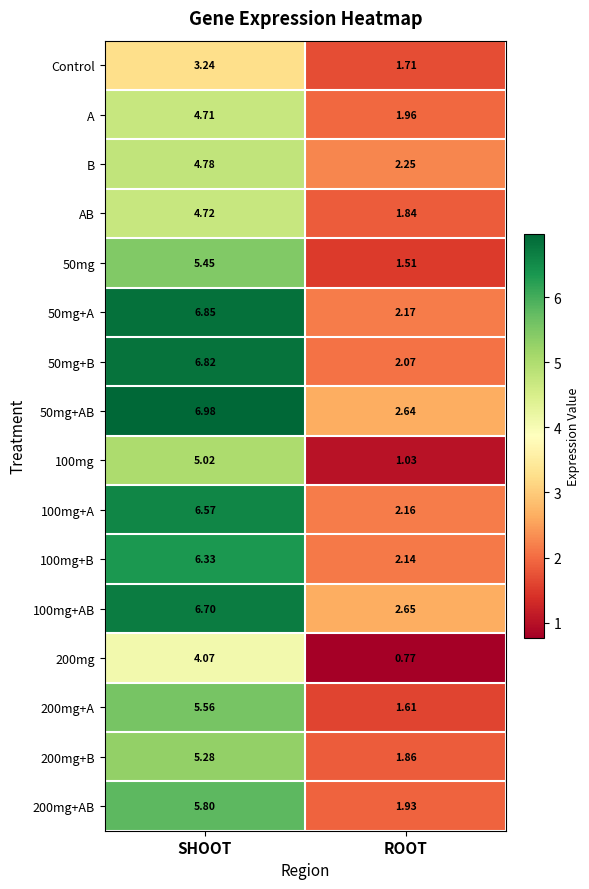

At how many categories does at least one series exceed 0?

2